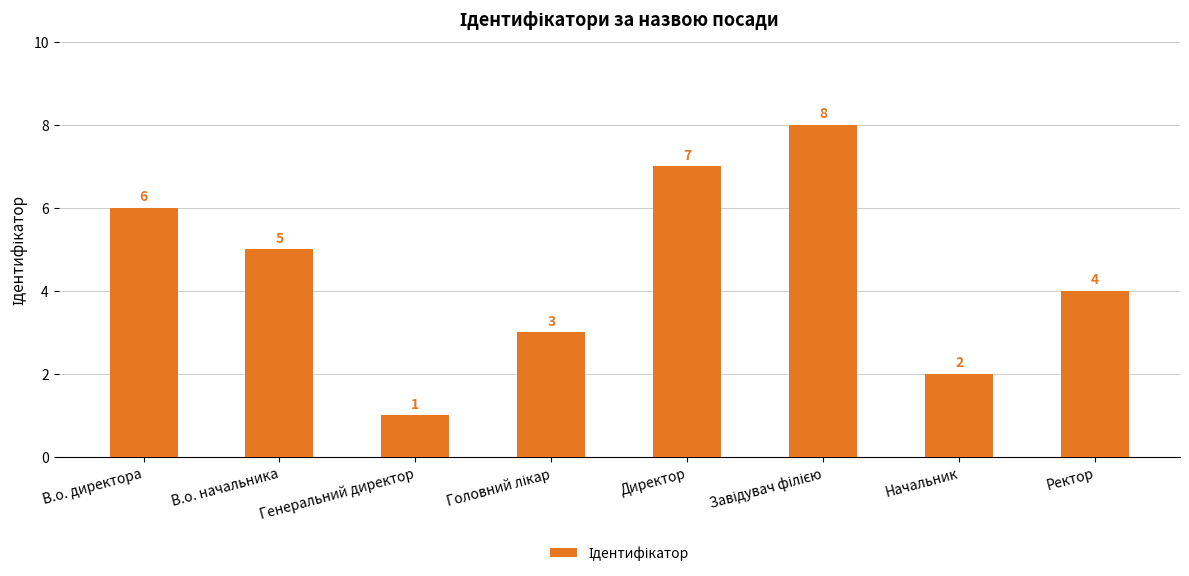

At which label is the value closest to 4?

Ректор